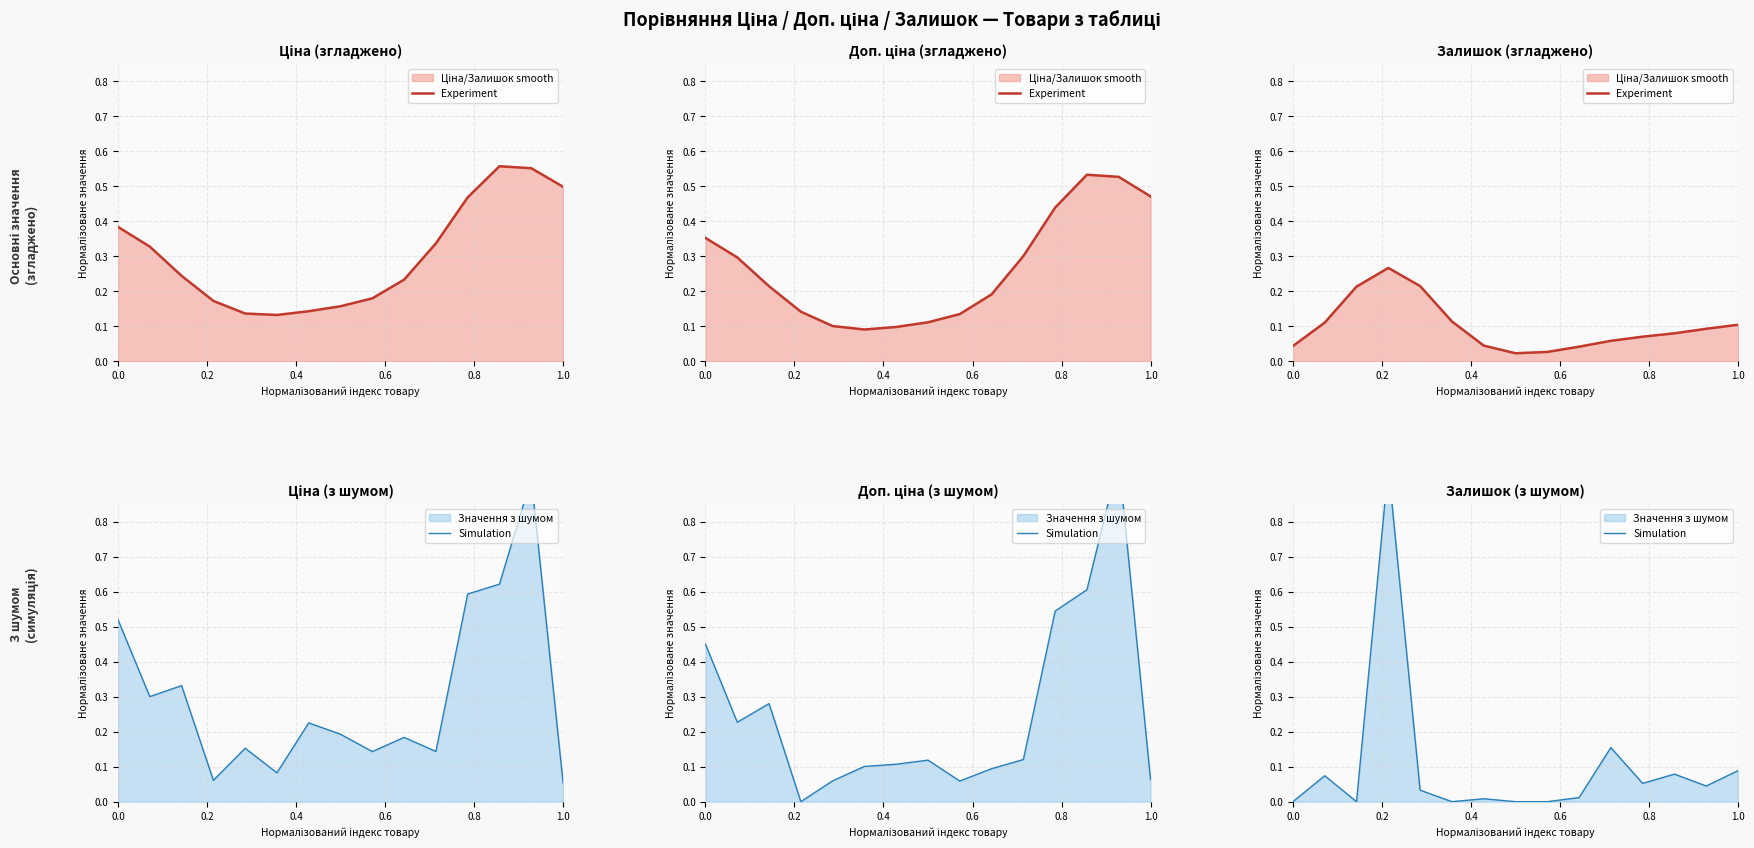

How many intersections are there between Simulation and Experiment?

4